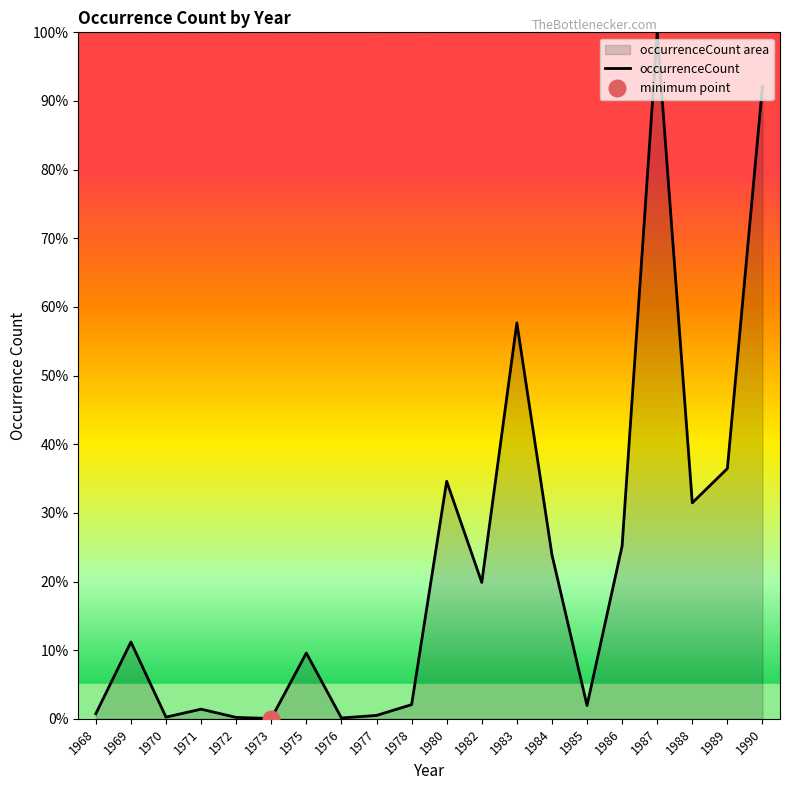

Reading left to right, transcribe all the data shown in this chart.

1968=0.7	1969=11.2	1970=0.2	1971=1.4	1972=0.2	1973=0.0	1975=9.6	1976=0.1	1977=0.5	1978=2.1	1980=34.6	1982=19.9	1983=57.7	1984=23.9	1985=1.9	1986=25.2	1987=100.0	1988=31.5	1989=36.5	1990=92.2